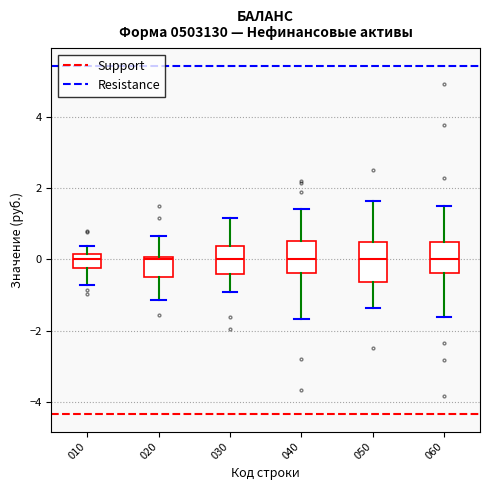

Reading left to right, read every box against the y-axis: the position of its median line, the range the box covers, and the ends of its whiskers. The values are not printed on the chart, so give them approximately, as read against the axis.

010: median 0.0, box -0.2 to 0.2, whiskers -0.8 to 0.4
020: median 0.0 (just below the box's upper edge), box -0.4 to 0.0, whiskers -1.2 to 0.6
030: median 0.0, box -0.4 to 0.4, whiskers -1.0 to 1.2
040: median 0.0, box -0.4 to 0.6, whiskers -1.6 to 1.4
050: median 0.0, box -0.6 to 0.4, whiskers -1.4 to 1.6
060: median 0.0, box -0.4 to 0.4, whiskers -1.6 to 1.6